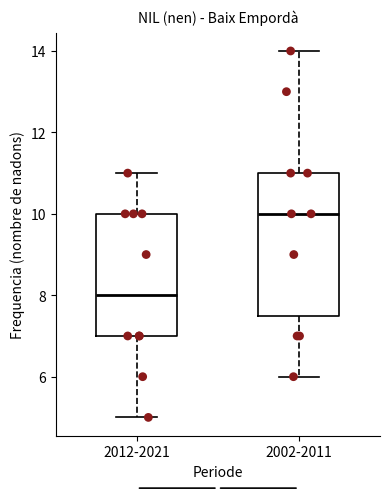

Reading left to right, read every box against the y-axis: the position of its median line, the range the box covers, and the ends of its whiskers. The values are not printed on the chart, so give them approximately, as read against the axis.

2012-2021: median 8.0, box 7.0 to 10.0, whiskers 5.0 to 11.0
2002-2011: median 10.0, box 7.6 to 11.0, whiskers 6.0 to 14.0